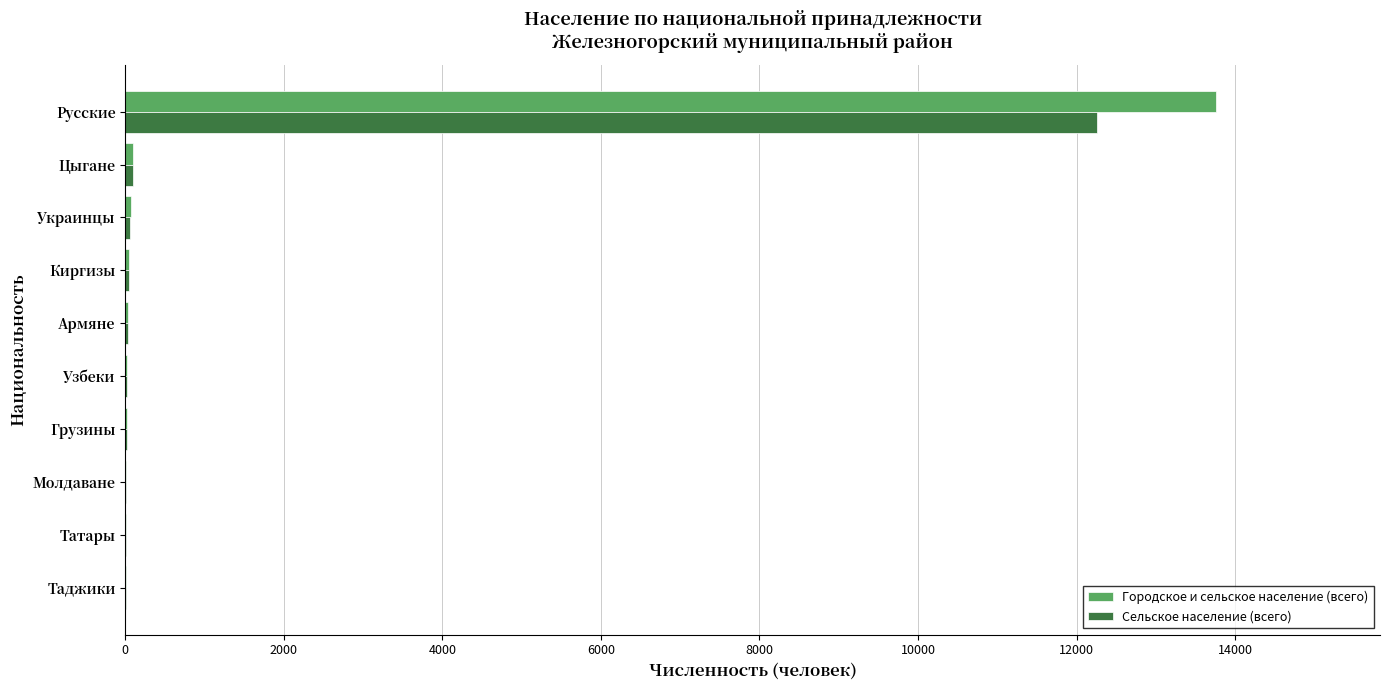

What is the sum of all Сельское население (всего) values?

12577